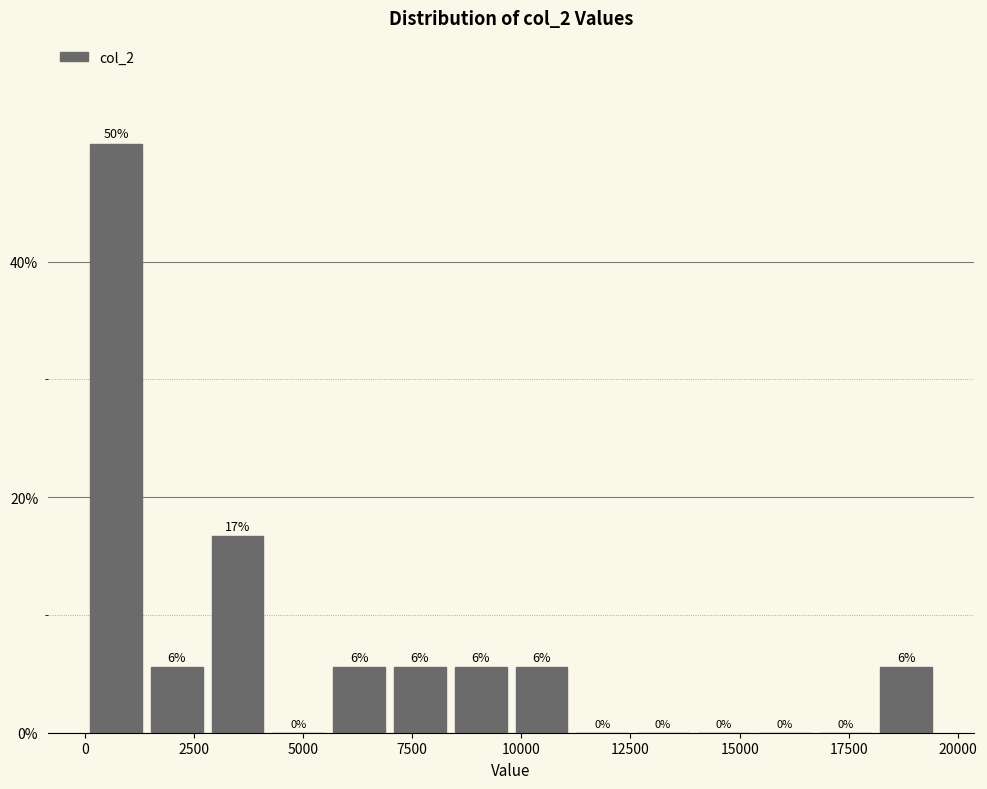

Around what value on the x-axis is the tallest bar? Give the approximate position of its centre, as read against the axis.

500